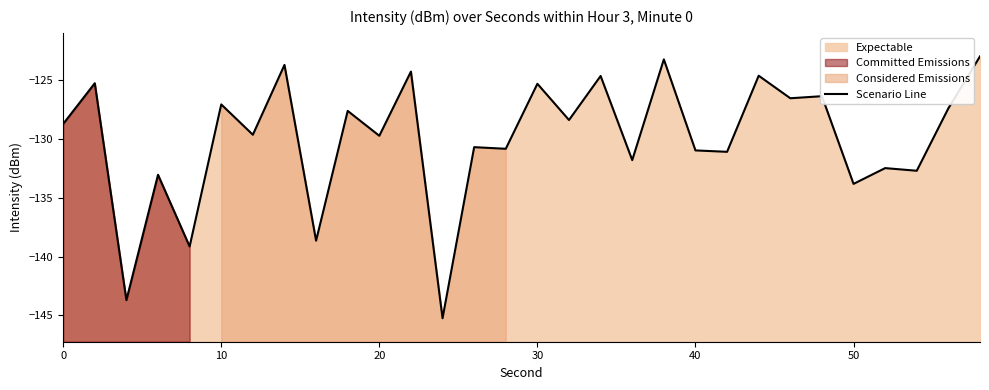

Reading left to right, list all the values displayed in this chart.

-128.7	-125.2	-143.7	-133.0	-139.1	-127.0	-129.6	-123.7	-138.6	-127.6	-129.7	-124.3	-145.2	-130.7	-130.8	-125.3	-128.4	-124.6	-131.8	-123.2	-131.0	-131.1	-124.6	-126.5	-126.4	-133.8	-132.5	-132.7	-127.4	-123.0